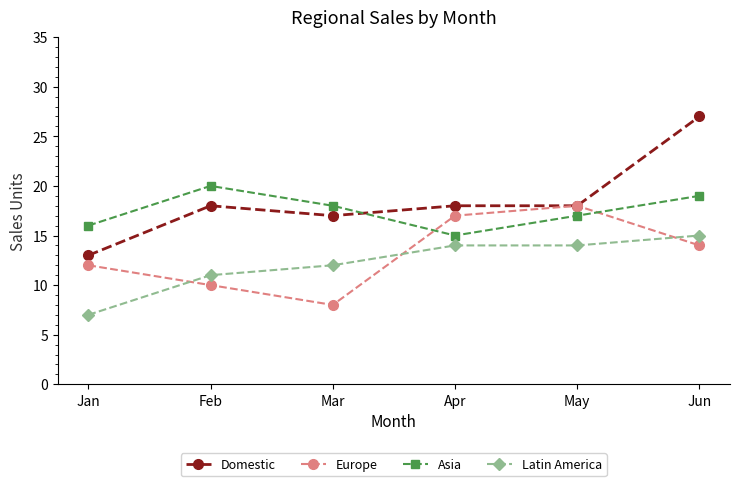

The value of Europe at May is 11. True or false?

False